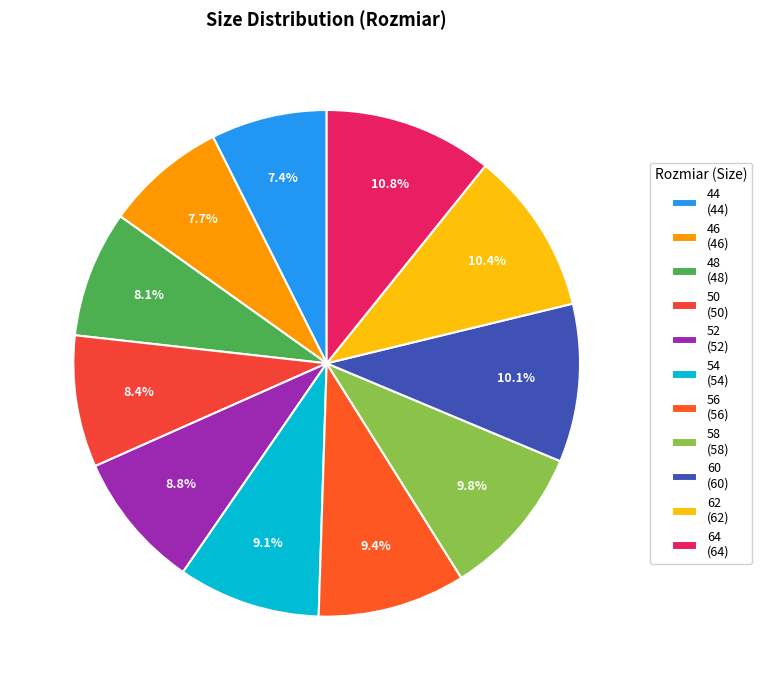

Is there a majority slice in this chart?

No